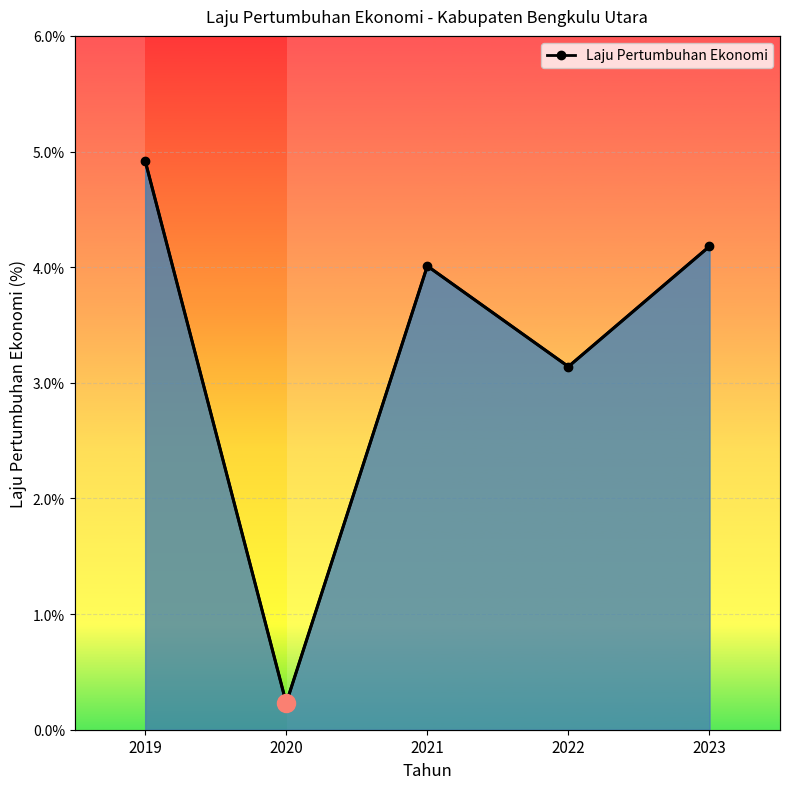

At which category does the chart reach its minimum across all series?

2020